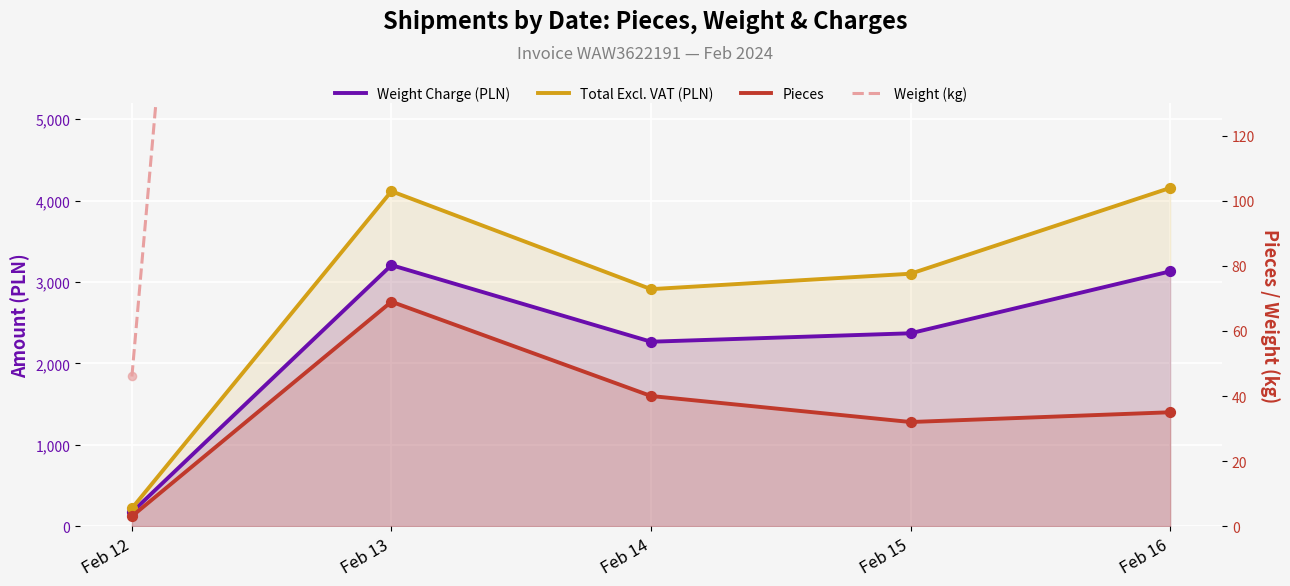

What is the total value across all series at Feb 14?

5833.6